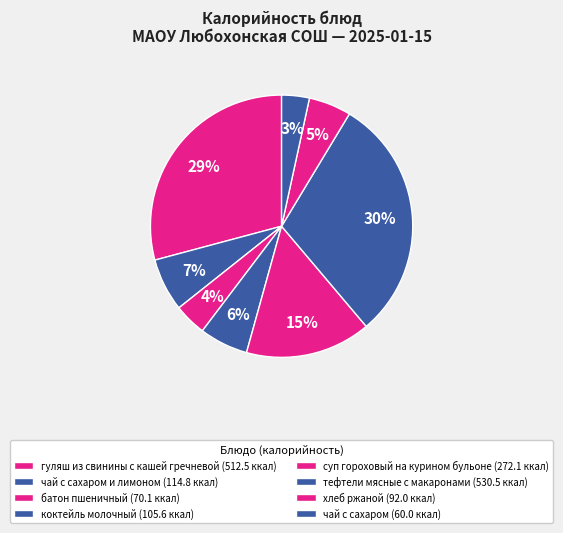

To the nearest percent, what is the difference between the largest and smallest slice percentages?

27%